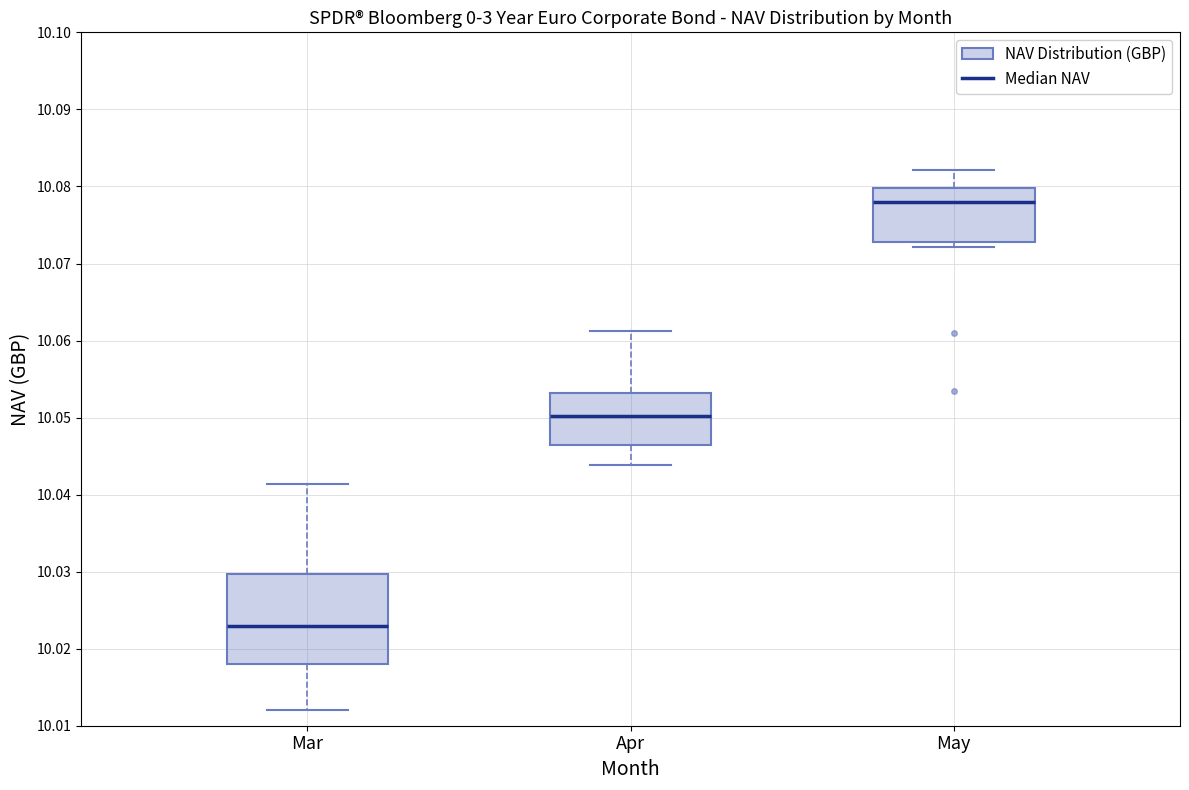

Reading left to right, transcribe this box plot: for each box, give where its median line is, the range the box spans, and where its two whiskers end, as read against the y-axis. The values are not printed on the chart, so give them approximately, as read against the axis.

Mar: median 10.023, box 10.018 to 10.030, whiskers 10.012 to 10.041
Apr: median 10.050, box 10.047 to 10.053, whiskers 10.044 to 10.061
May: median 10.078, box 10.073 to 10.080, whiskers 10.072 to 10.082